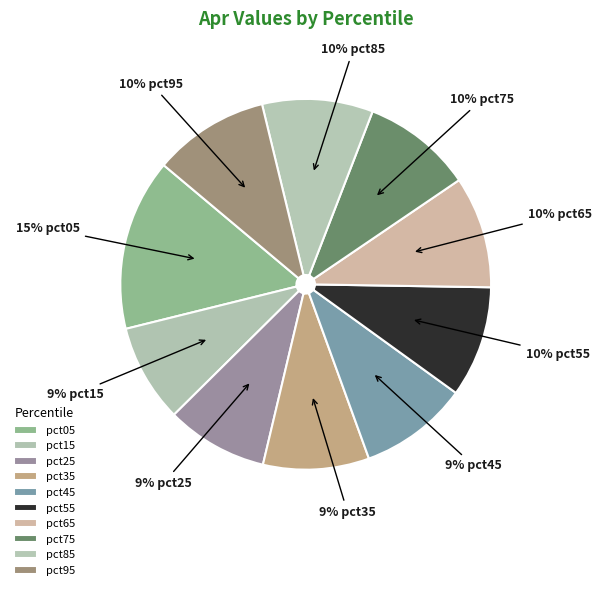

Between pct15 and pct45, which is larger?

pct45